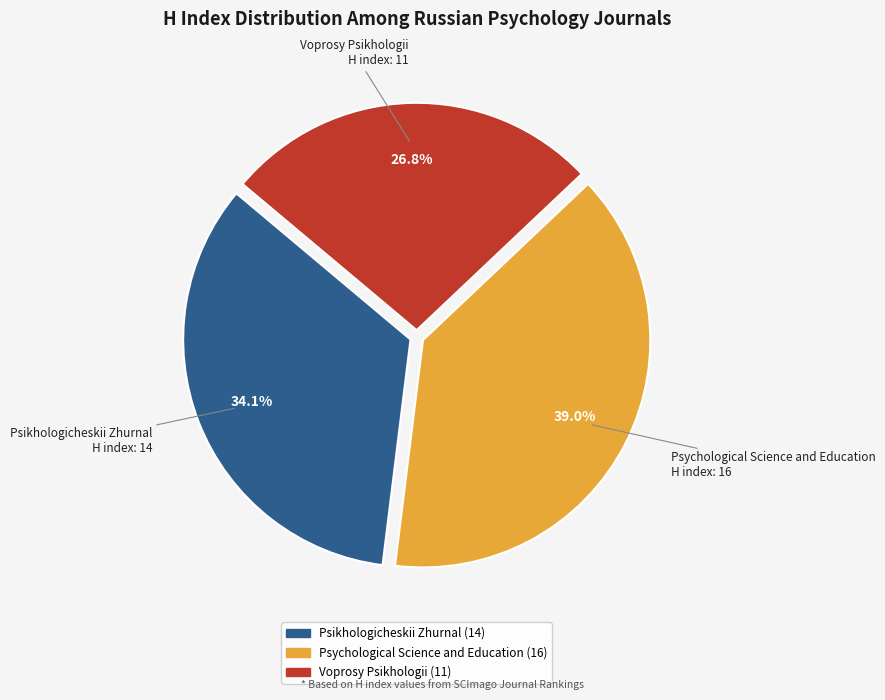

How much of the chart is everything except Voprosy Psikhologii?

73.2%